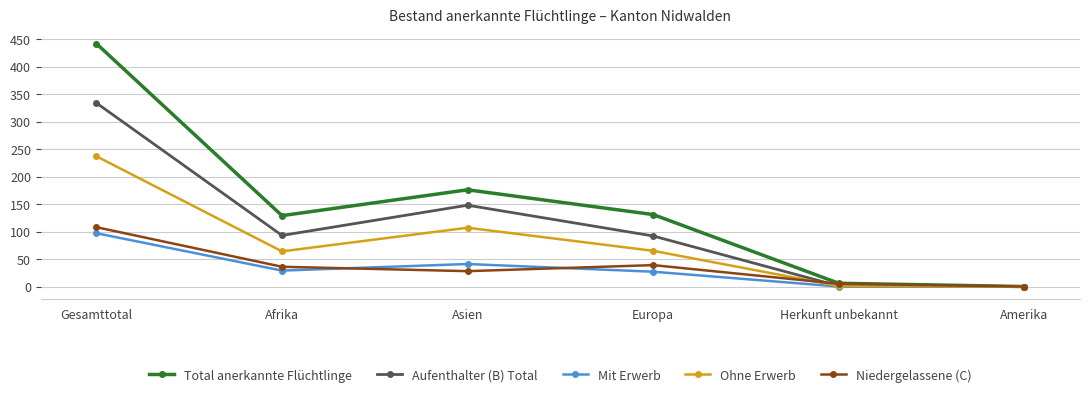

Count the number of data series in this chart.

5